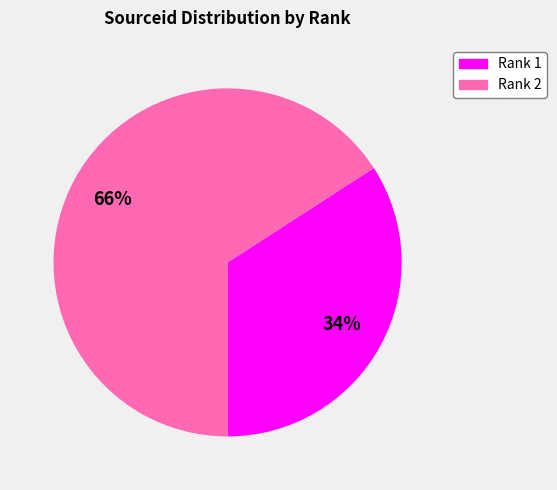

To the nearest percent, what is the average slice percentage?

50%